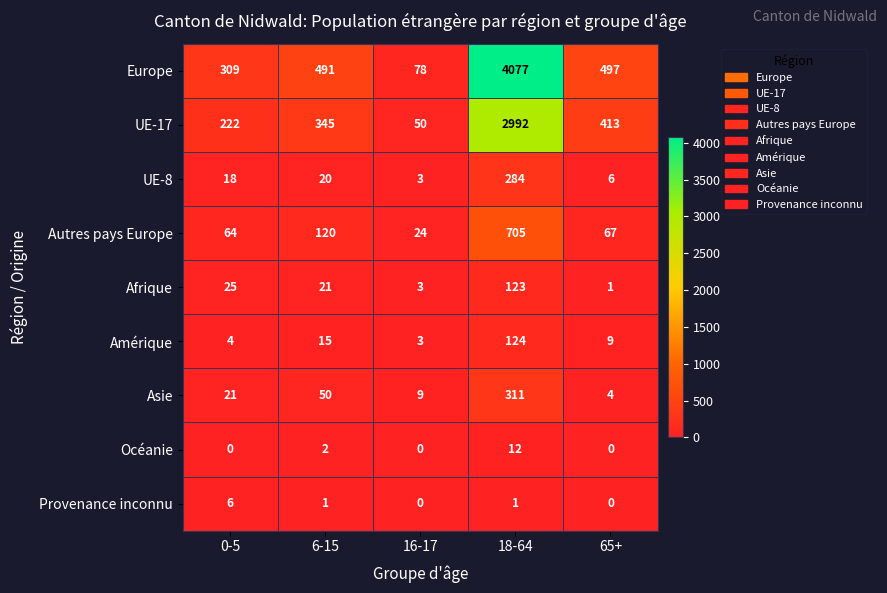

How many distinct data groups are displayed?

9